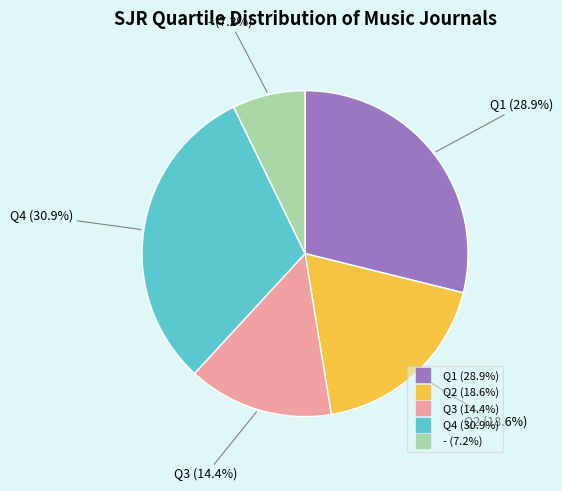

To the nearest percent, what percentage of the pie is Q1?

29%